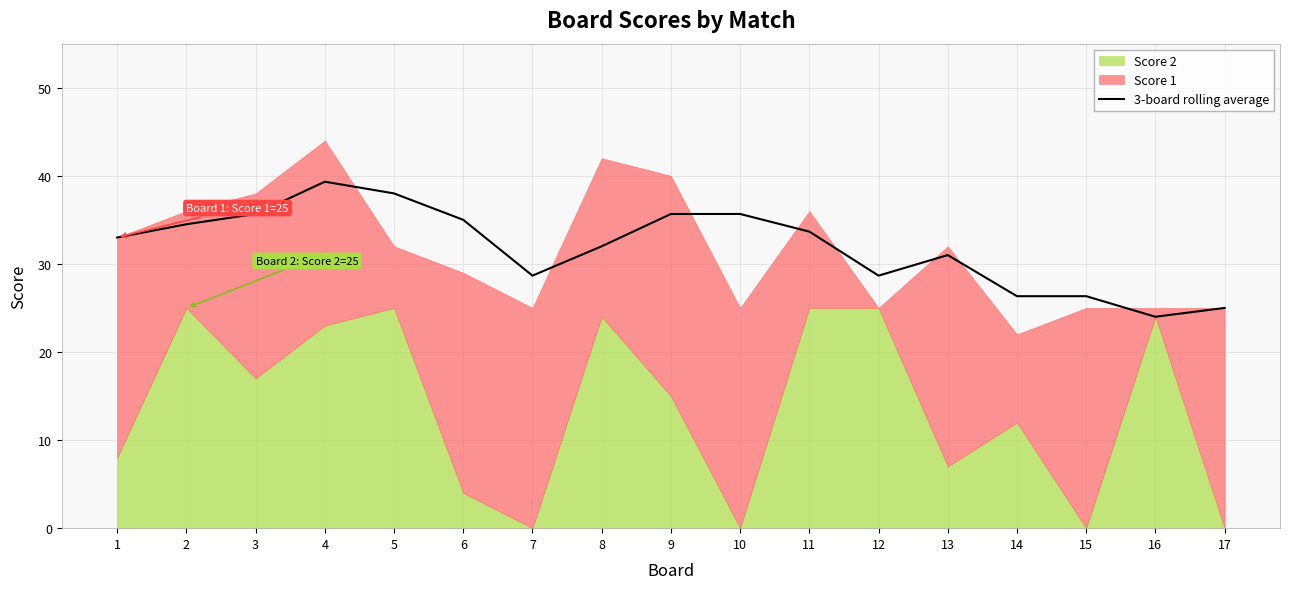

The value of 3-board rolling average at 10 is 50.8. True or false?

False